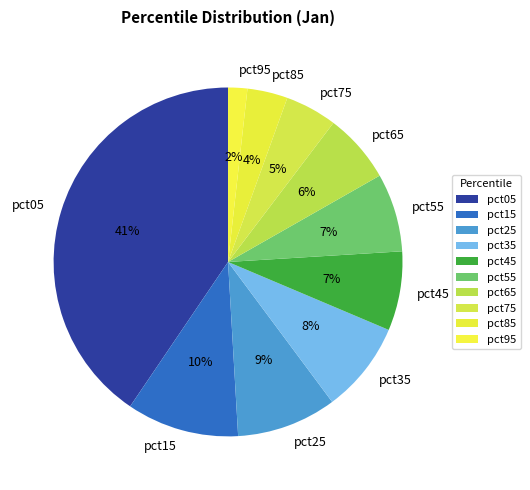

To the nearest percent, what is the combined percentage of pct95 and pct35?

10%